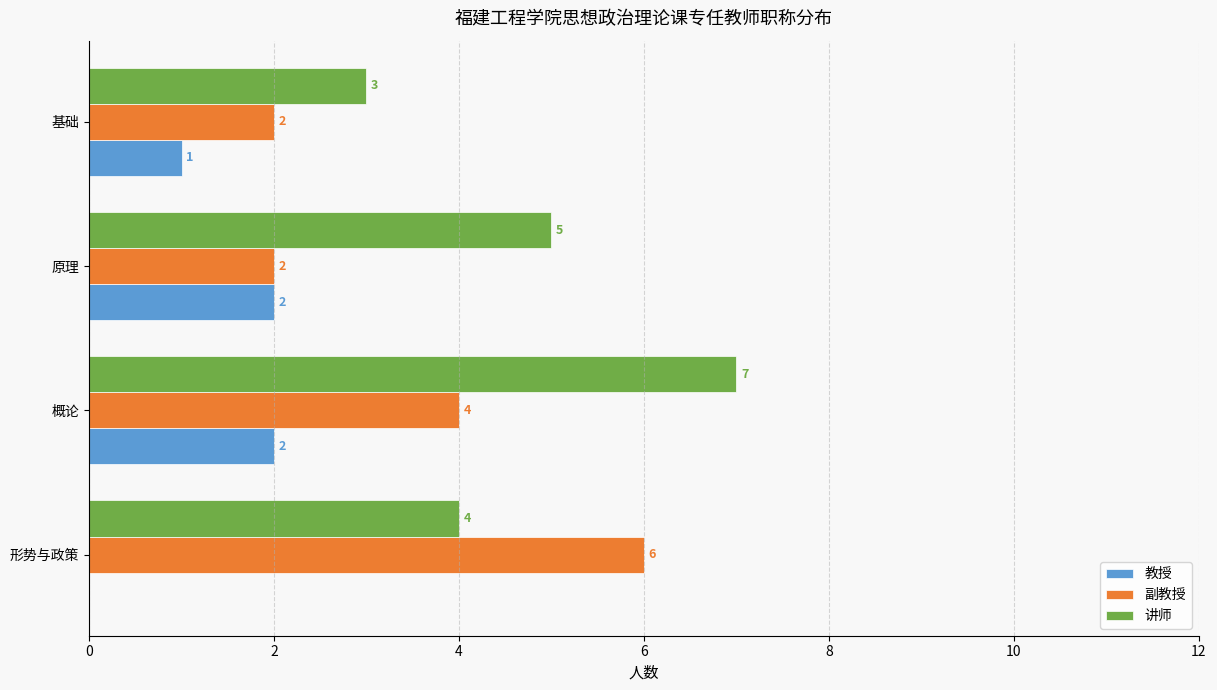

The 副教授 series shows 1 at 基础. True or false?

False